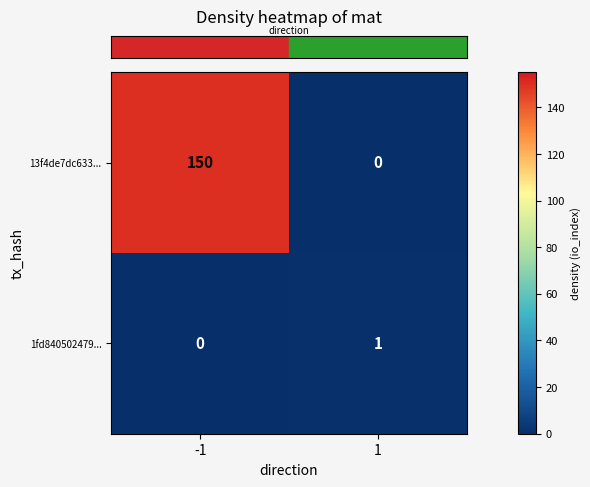

What value does the 13f4de7dc633... series have at -1?

150